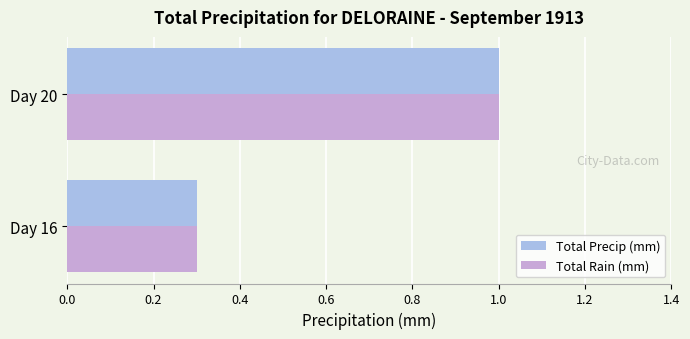

At which category is the sum across all series the highest?

Day 20